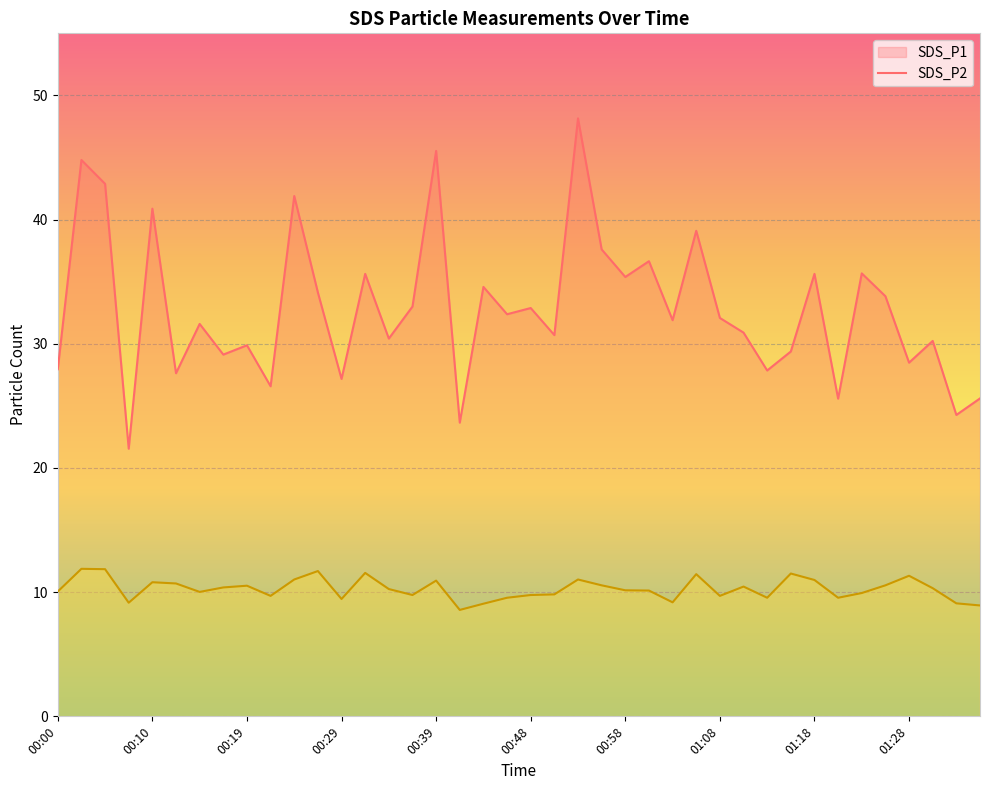

What is the greatest value displayed?

48.1